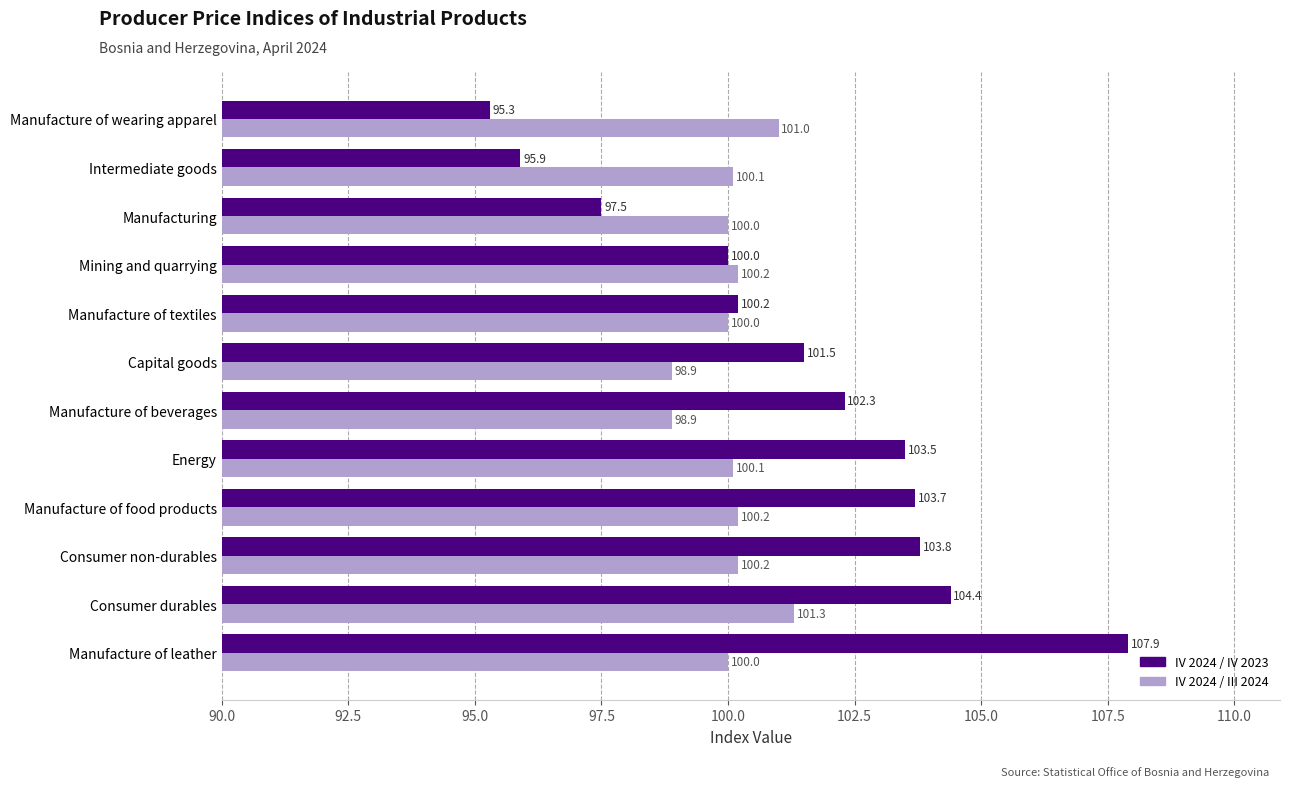

Is it true that IV 2024 / III 2024 equals 98.9 at Manufacture of beverages?

True